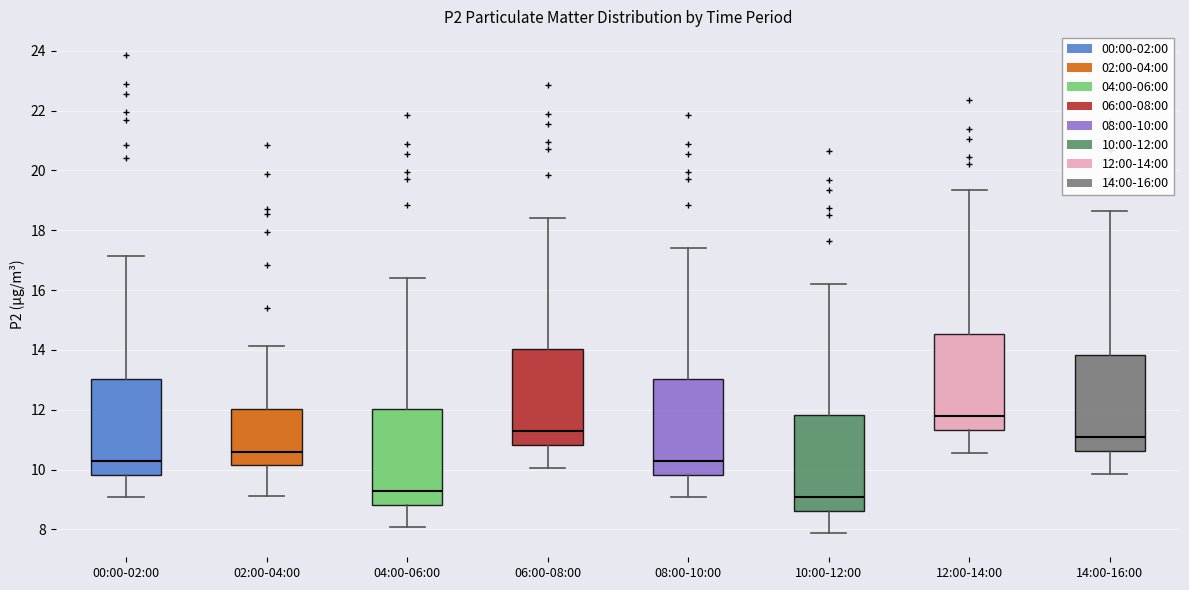

Reading left to right, transcribe this box plot: for each box, give where its median line is, the range the box spans, and where its two whiskers end, as read against the y-axis. The values are not printed on the chart, so give them approximately, as read against the axis.

00:00-02:00: median 10.2, box 9.8 to 13.0, whiskers 9.0 to 17.2
02:00-04:00: median 10.6, box 10.2 to 12.0, whiskers 9.2 to 14.2
04:00-06:00: median 9.2, box 8.8 to 12.0, whiskers 8.0 to 16.4
06:00-08:00: median 11.2, box 10.8 to 14.0, whiskers 10.0 to 18.4
08:00-10:00: median 10.2, box 9.8 to 13.0, whiskers 9.0 to 17.4
10:00-12:00: median 9.0, box 8.6 to 11.8, whiskers 7.8 to 16.2
12:00-14:00: median 11.8, box 11.4 to 14.6, whiskers 10.6 to 19.4
14:00-16:00: median 11.0, box 10.6 to 13.8, whiskers 9.8 to 18.6